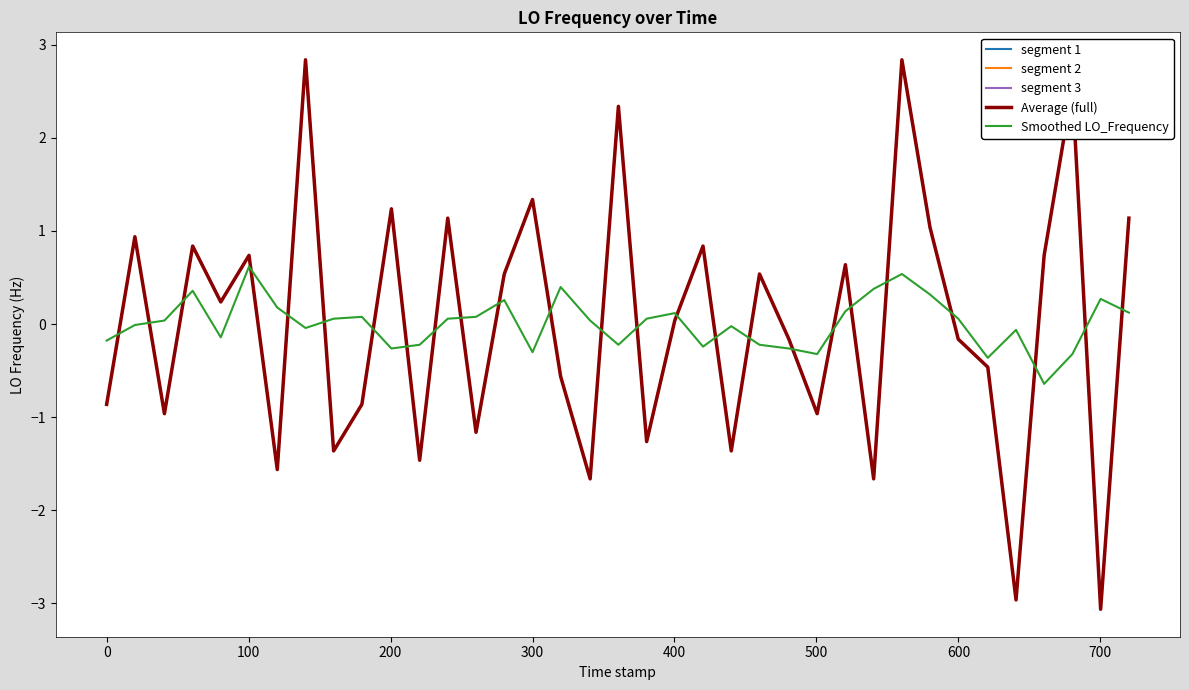

What is the minimum value for Average (full)?

-3.1